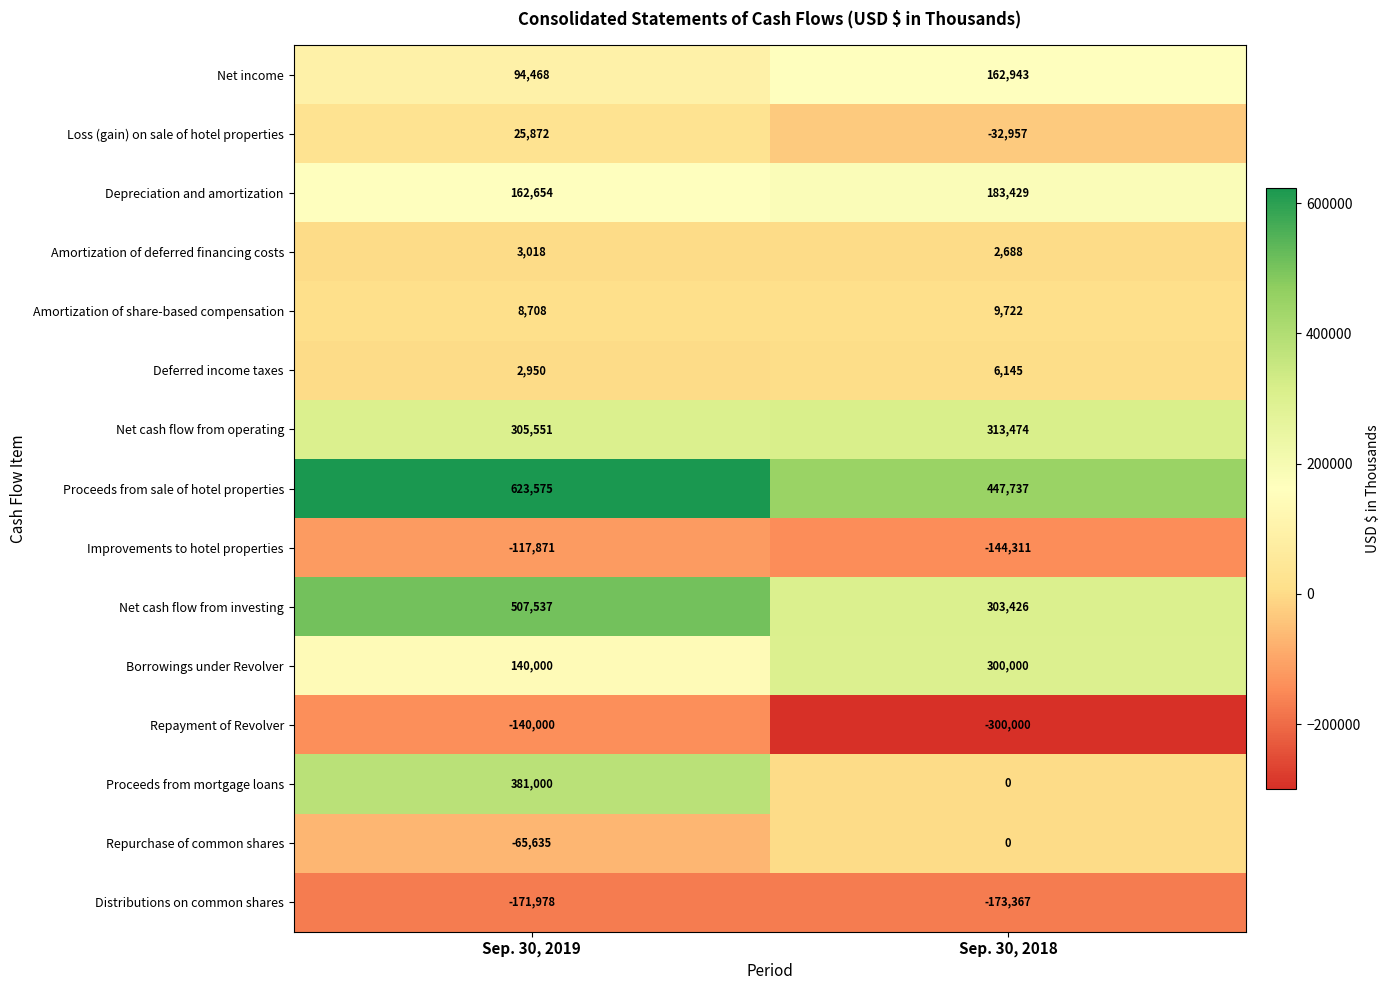

At how many categories does at least one series exceed 259243?

2